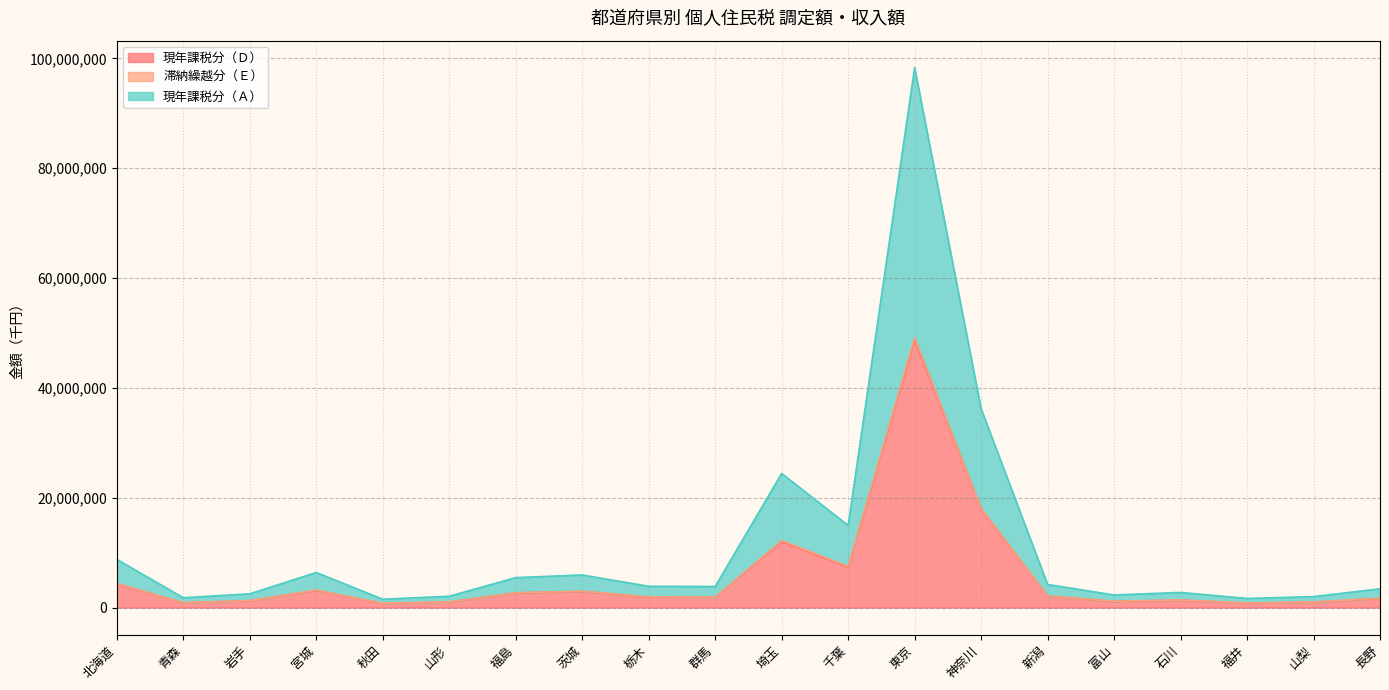

The 現年課税分（Ａ） series shows 2297109 at 秋田. True or false?

False